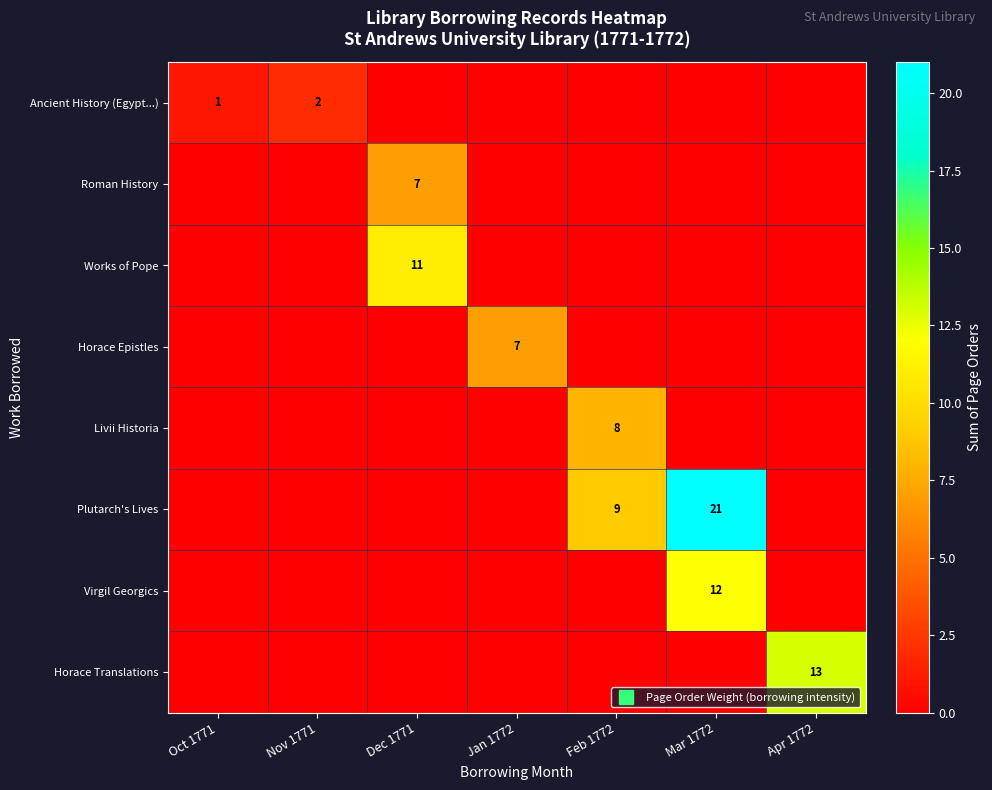

What is the difference between the maximum and second lowest values in the Roman History series?

7